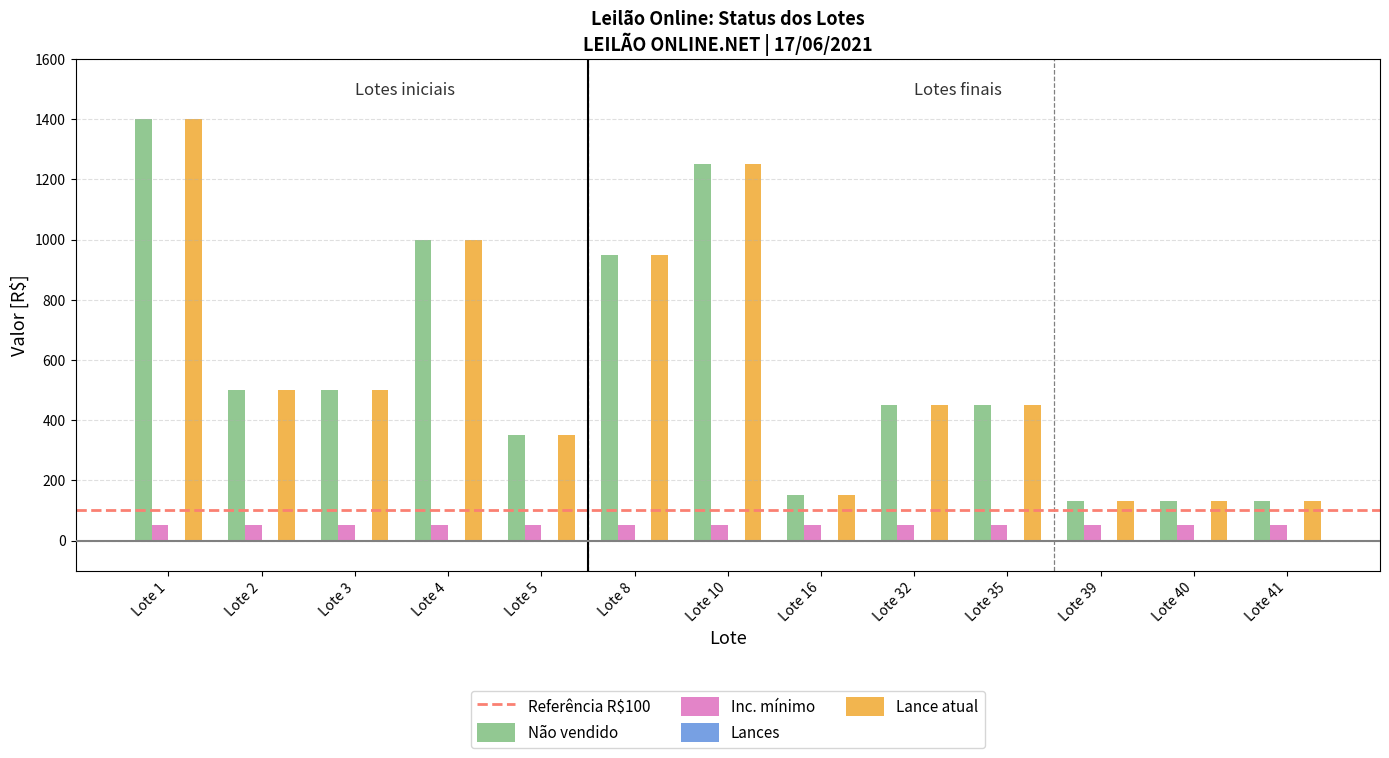

At which category is the sum across all series the highest?

Lote 1